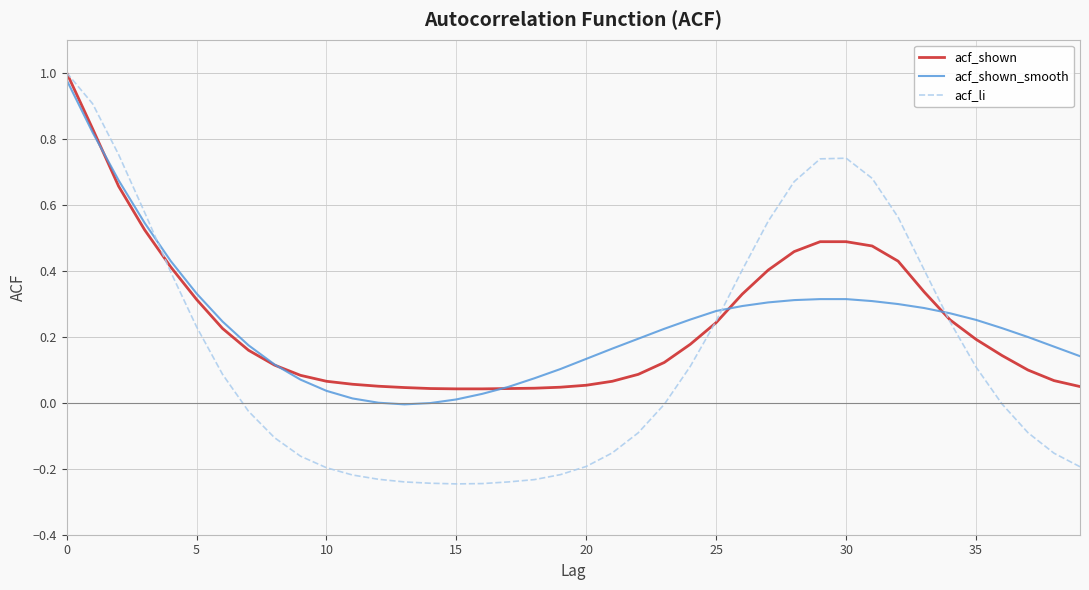

Which series has the largest range (max minus min)?

acf_li